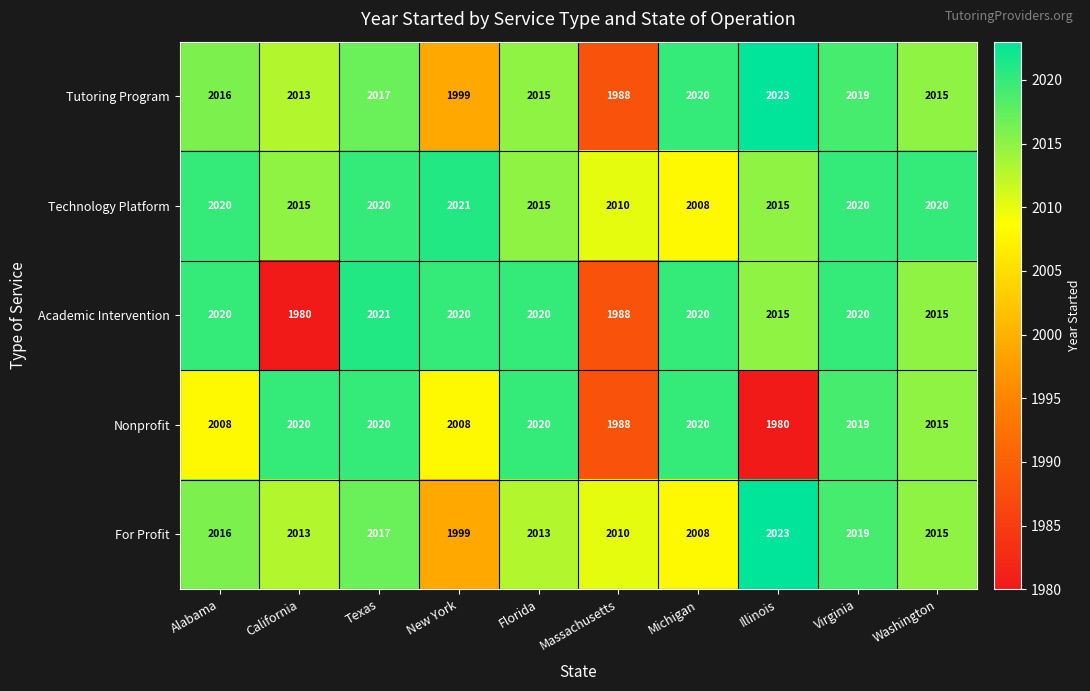

What is the difference between the maximum and minimum values in the Technology Platform series?

13